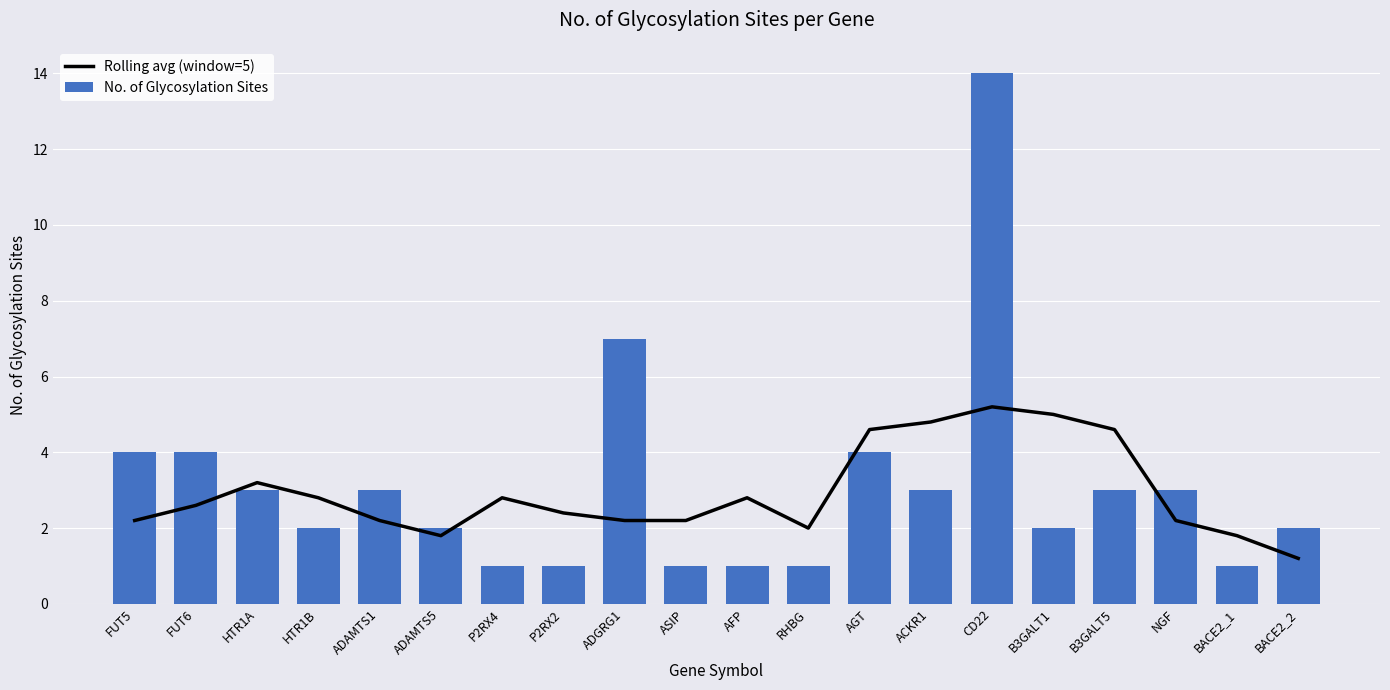

True or false: Rolling avg (window=5) has a value of 2.2 at NGF.

True